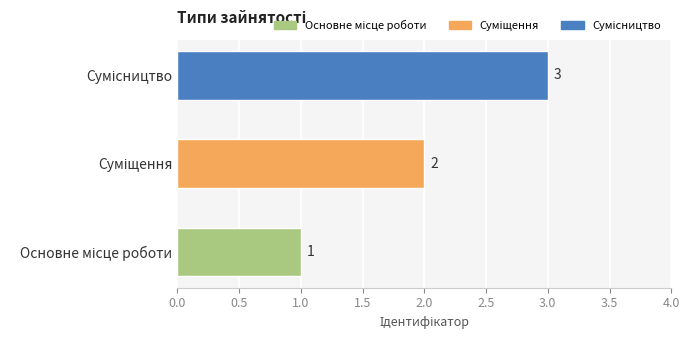

What is the sum of all values?

6